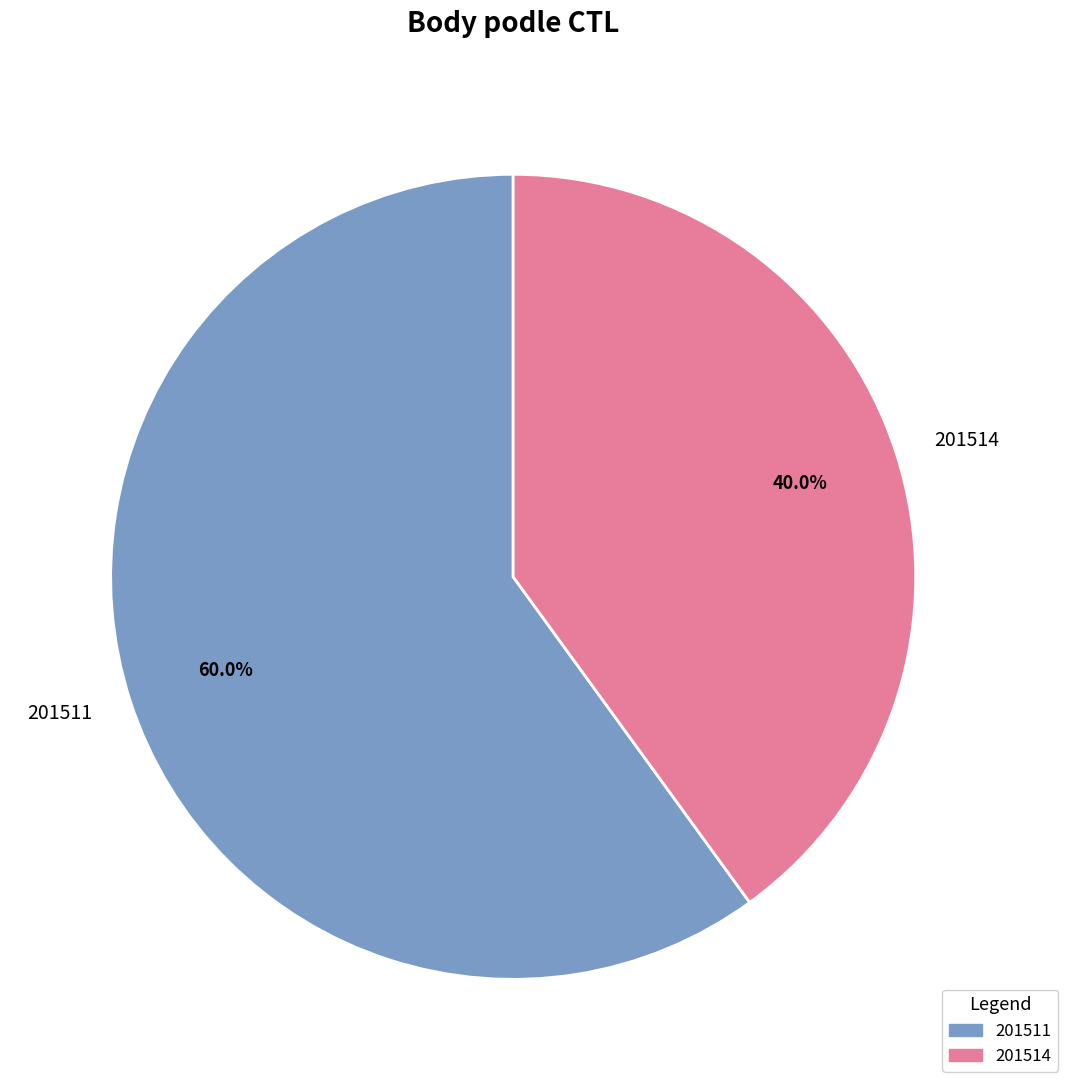

True or false: 201514 accounts for 40% of the total.

True